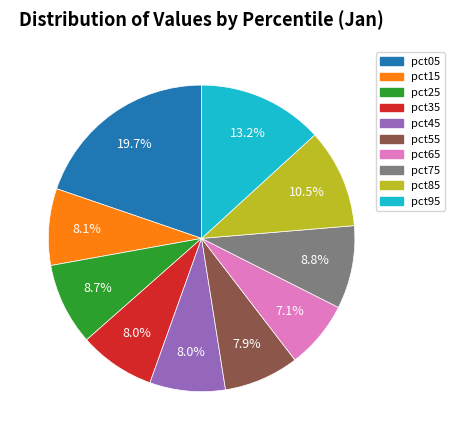

To the nearest percent, what is the difference between the pct15 and pct25 slice percentages?

1%